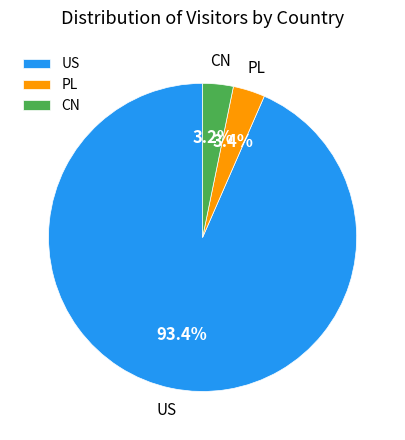

What percentage is the US slice, to the nearest percent?

93%